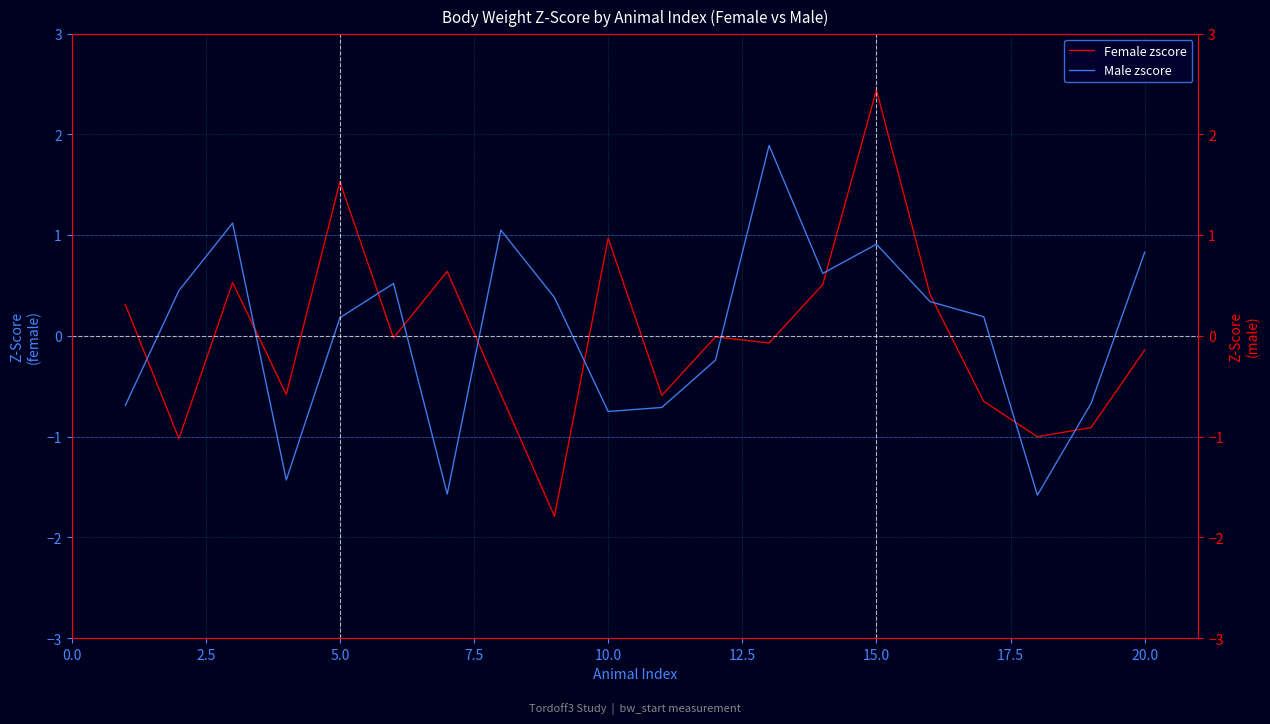

What is the total value across all series at 12.5?

0.5